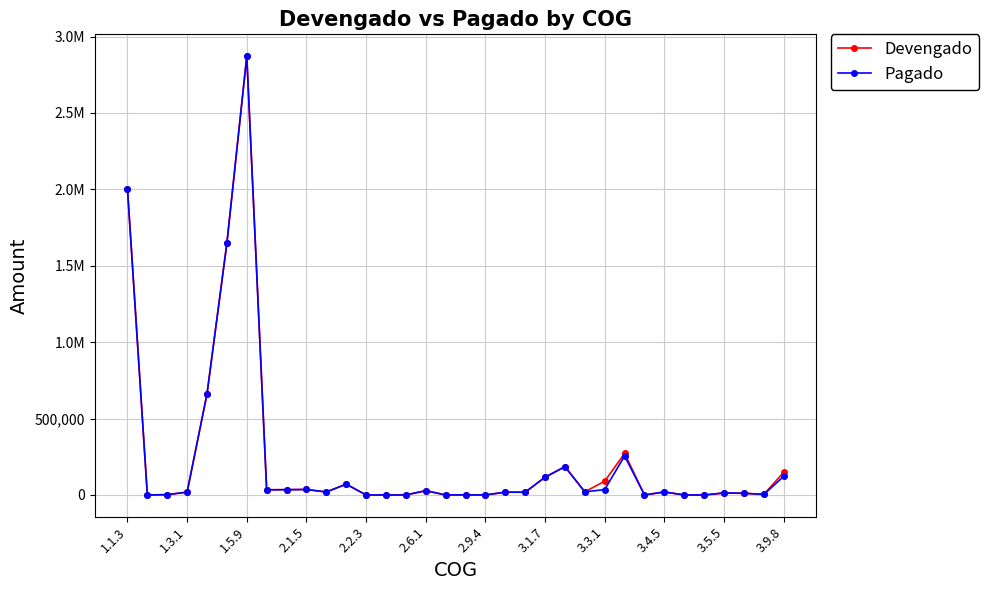

What are all the series names shown in the legend?

Devengado, Pagado